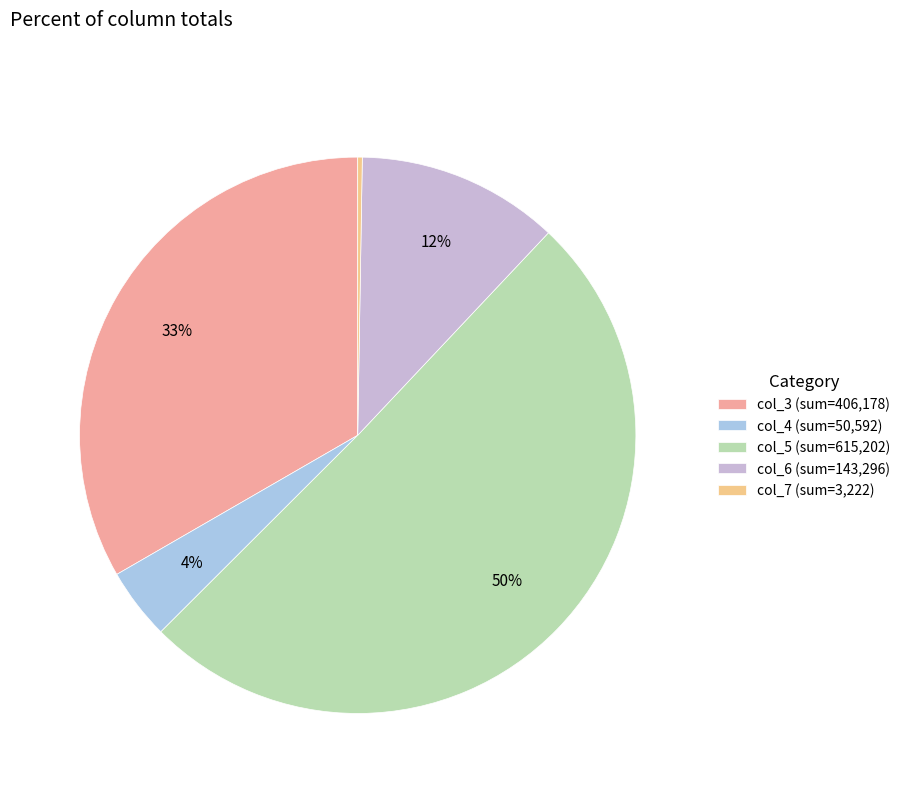

Between col_4 (sum=50,592) and col_5 (sum=615,202), which is larger?

col_5 (sum=615,202)